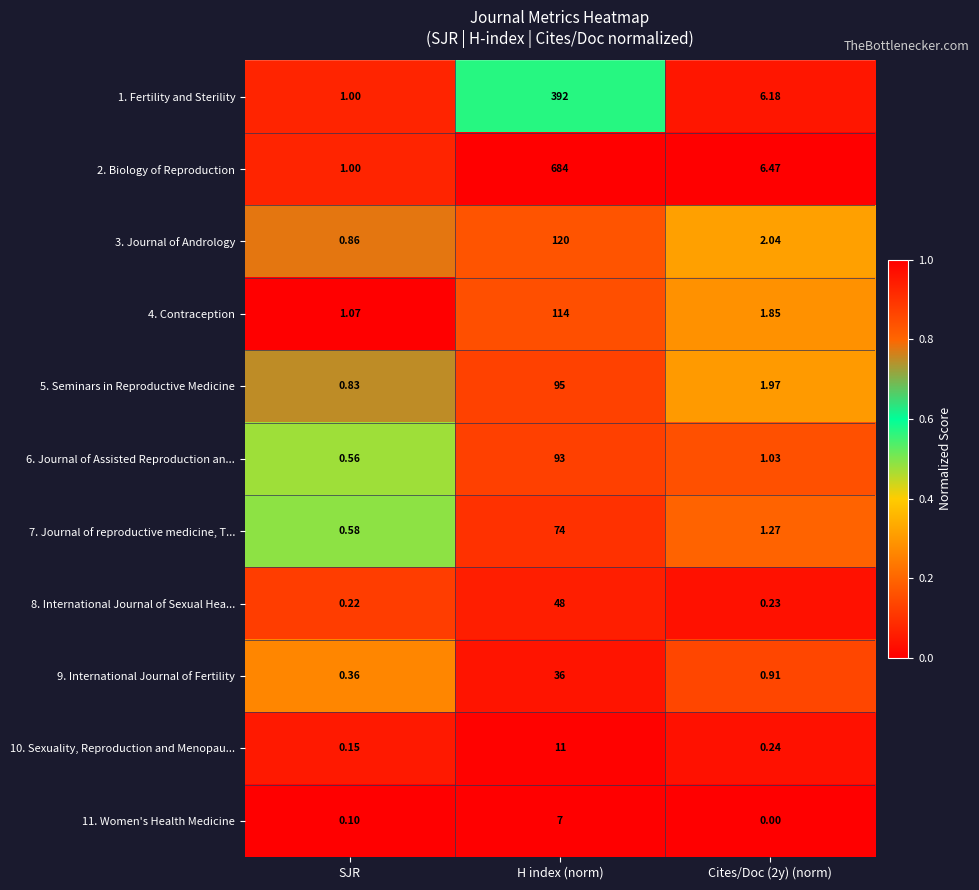

At which label does 5. Seminars in Reproductive Medicine first exceed 1?

H index (norm)